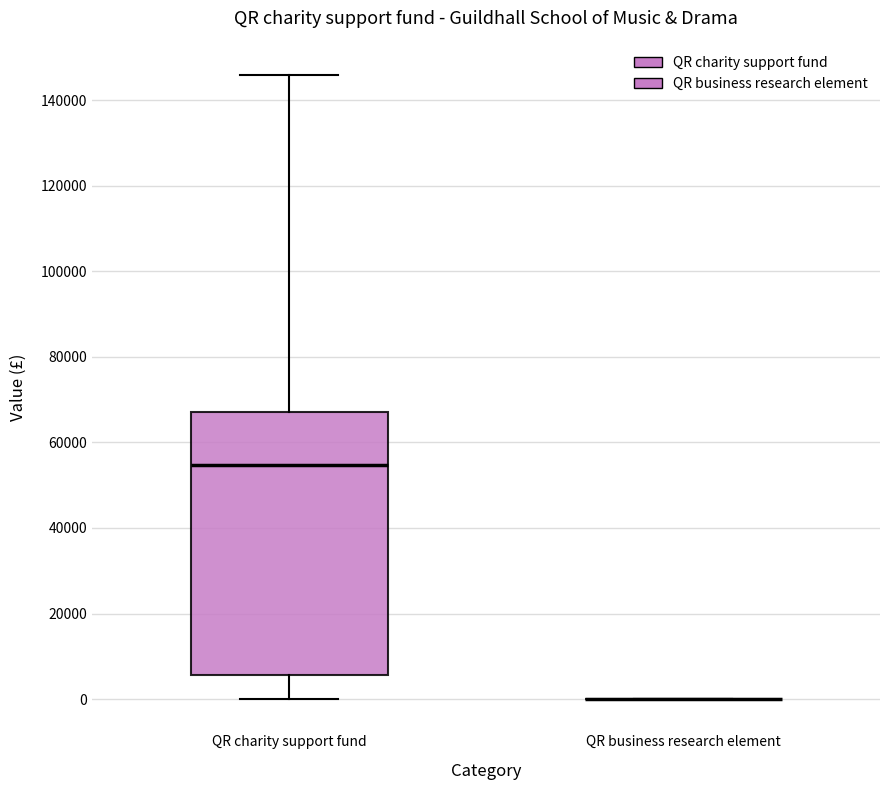

Where is the upper edge of the box for QR charity support fund on the y-axis? The values are not printed on the chart, so give them approximately, as read against the axis.

68000